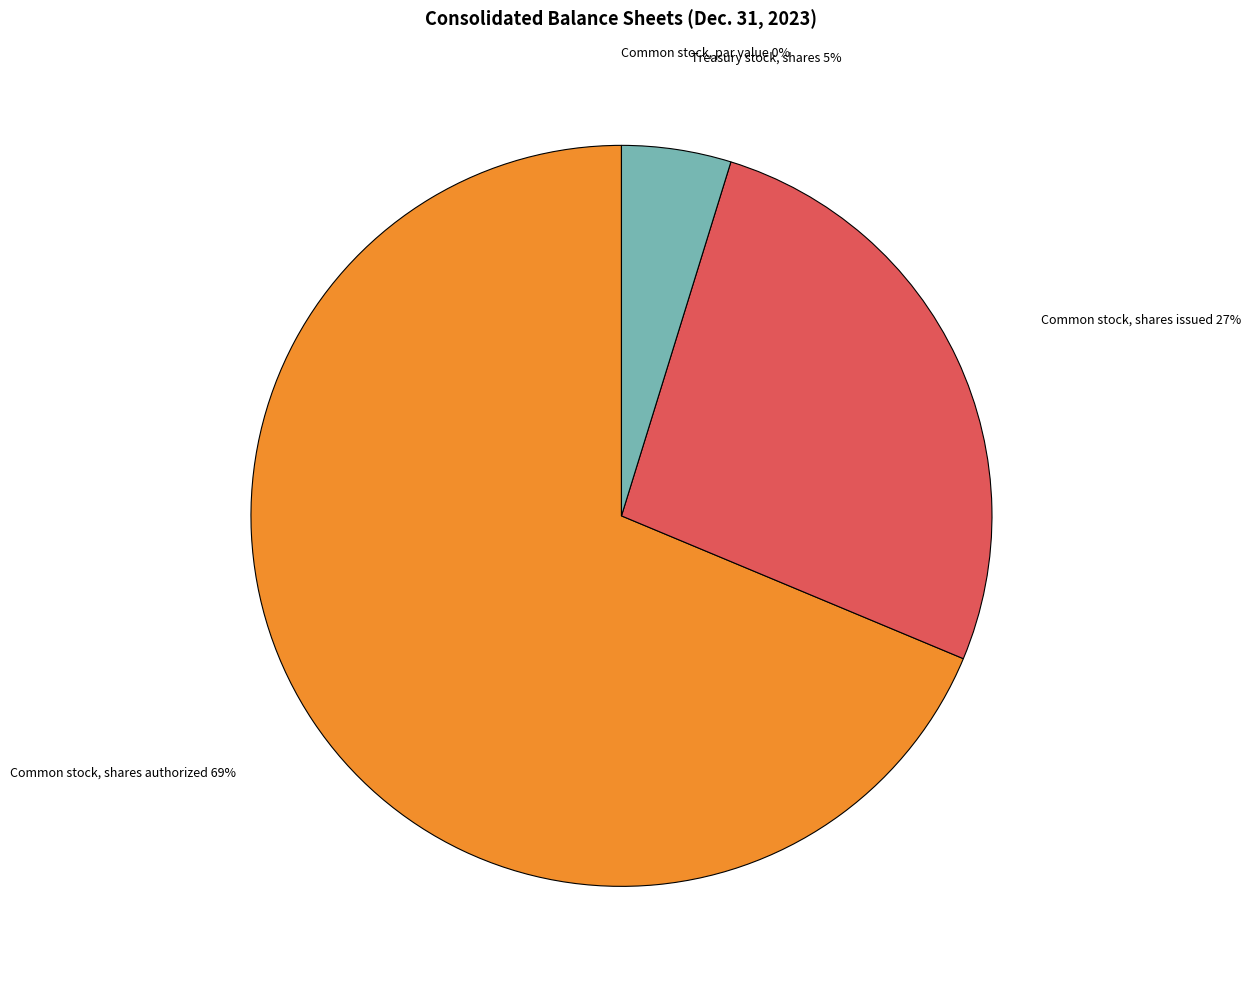

To the nearest percent, what portion does Common stock, shares issued represent?

27%